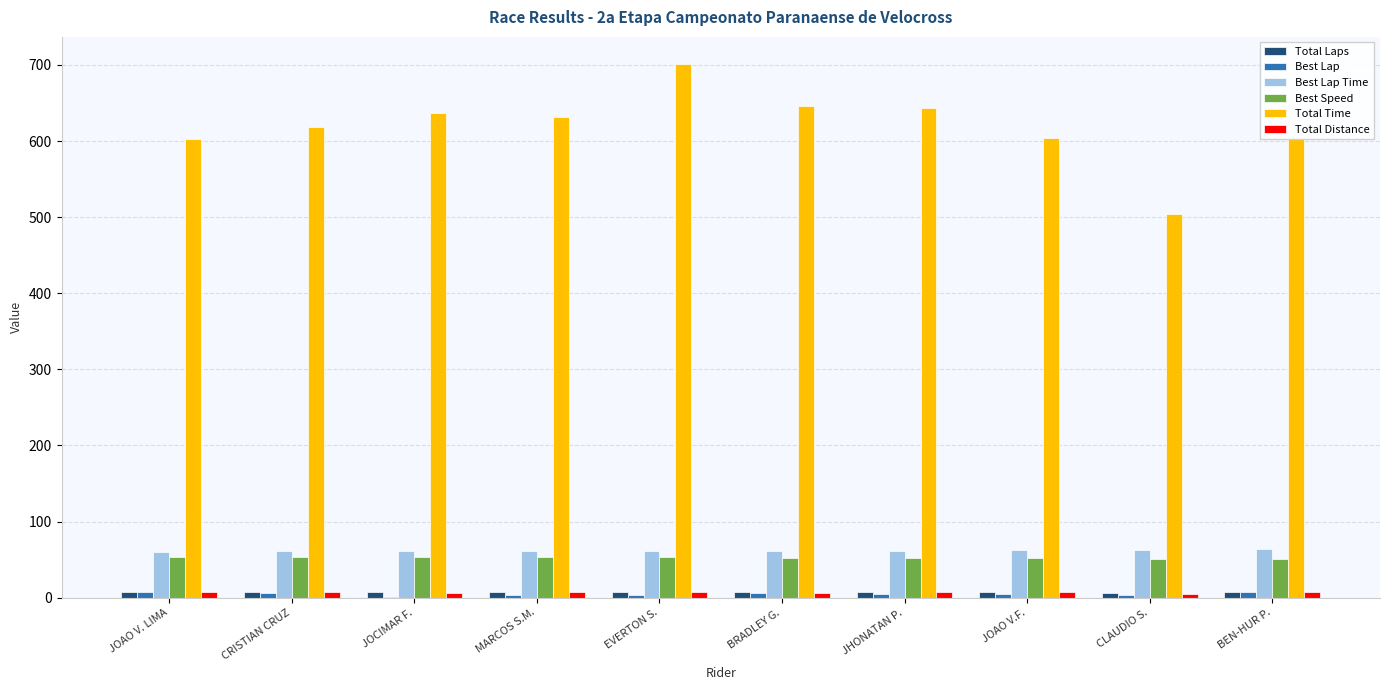

Between MARCOS S.M. and EVERTON S., which series saw the biggest shift?

Total Time